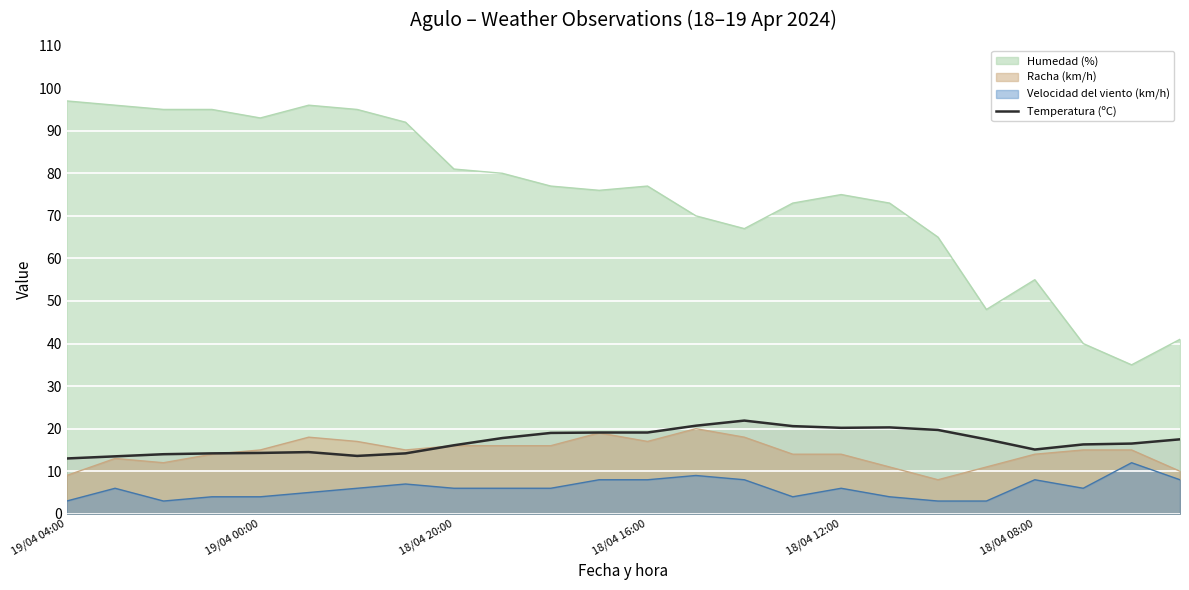

How many data points are less than 17?

12